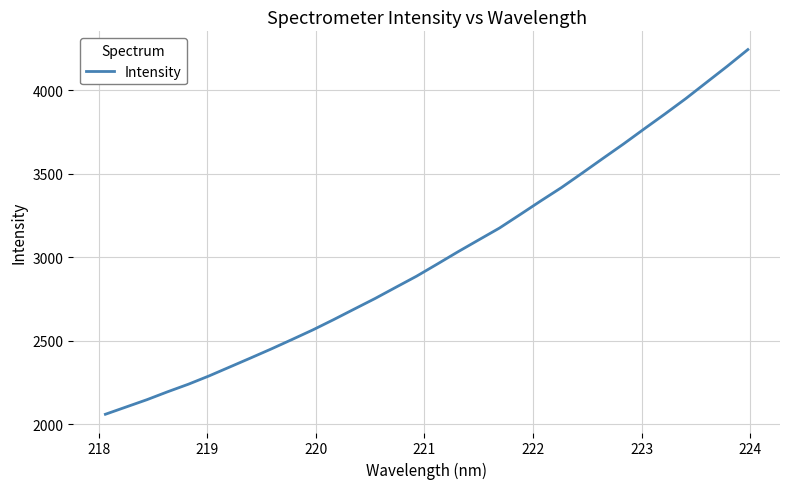

How many lines are shown in the chart?

1